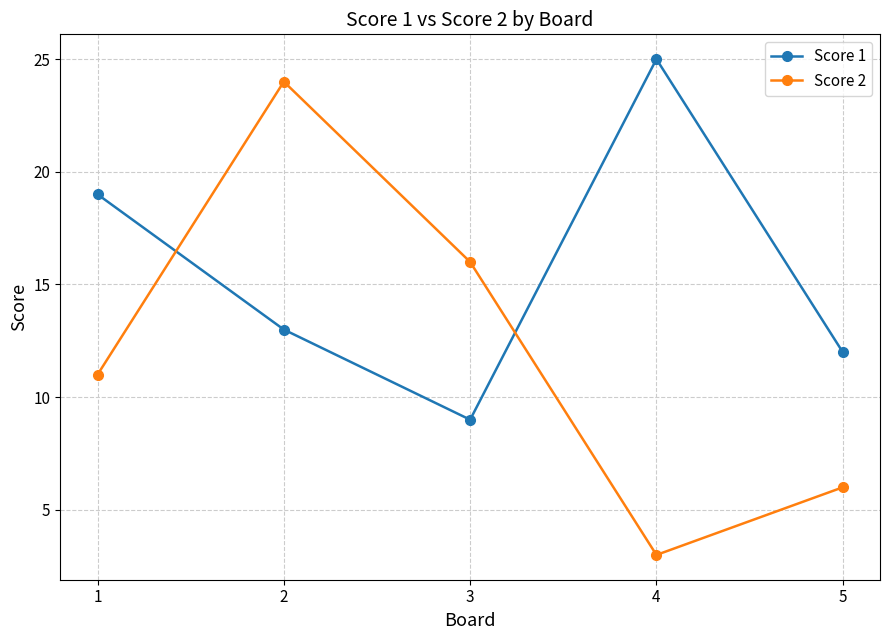

What is the minimum value for Score 1?

9